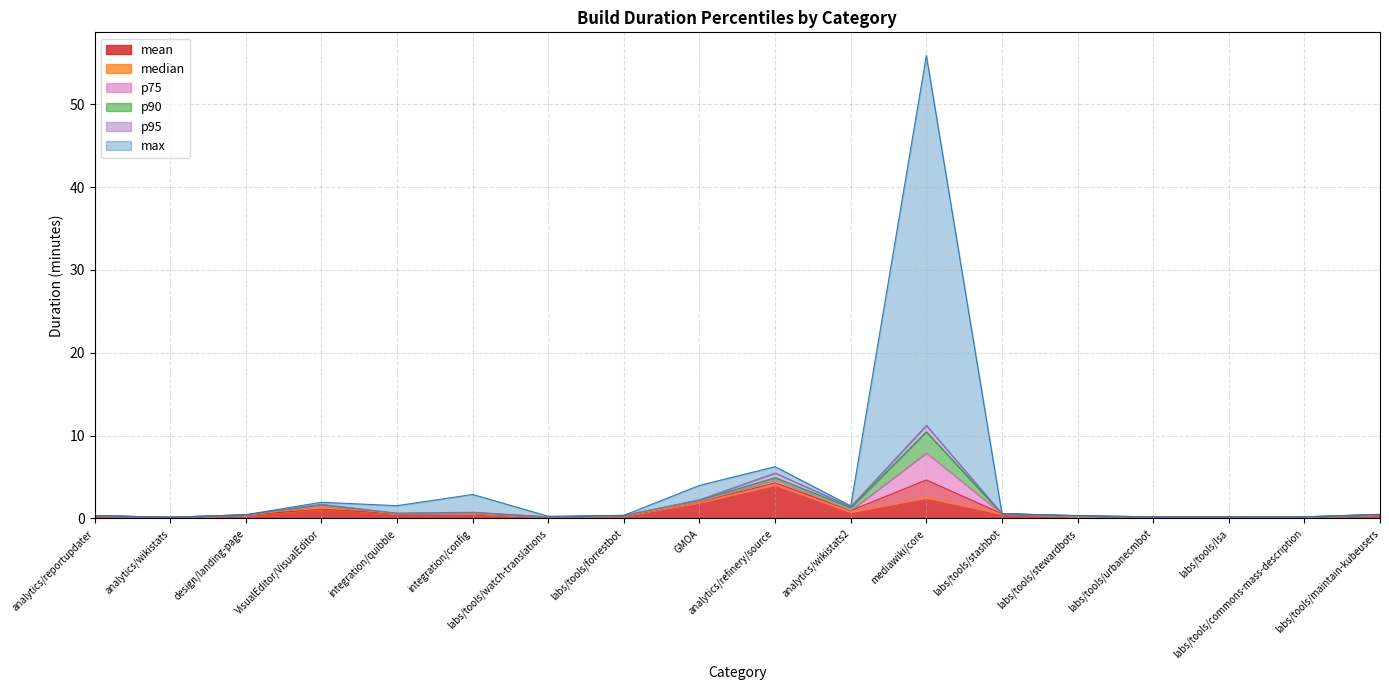

Which series has the largest total across all categories?

max